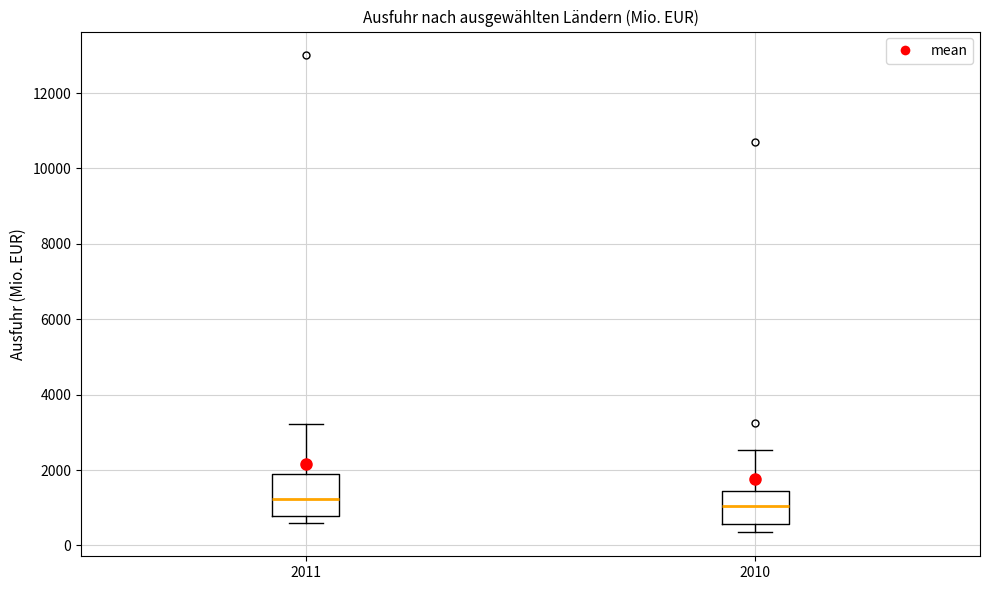

Reading left to right, read every box against the y-axis: the position of its median line, the range the box covers, and the ends of its whiskers. The values are not printed on the chart, so give them approximately, as read against the axis.

2011: median 1200, box 800 to 1800, whiskers 600 to 3200
2010: median 1000, box 600 to 1400, whiskers 400 to 2600